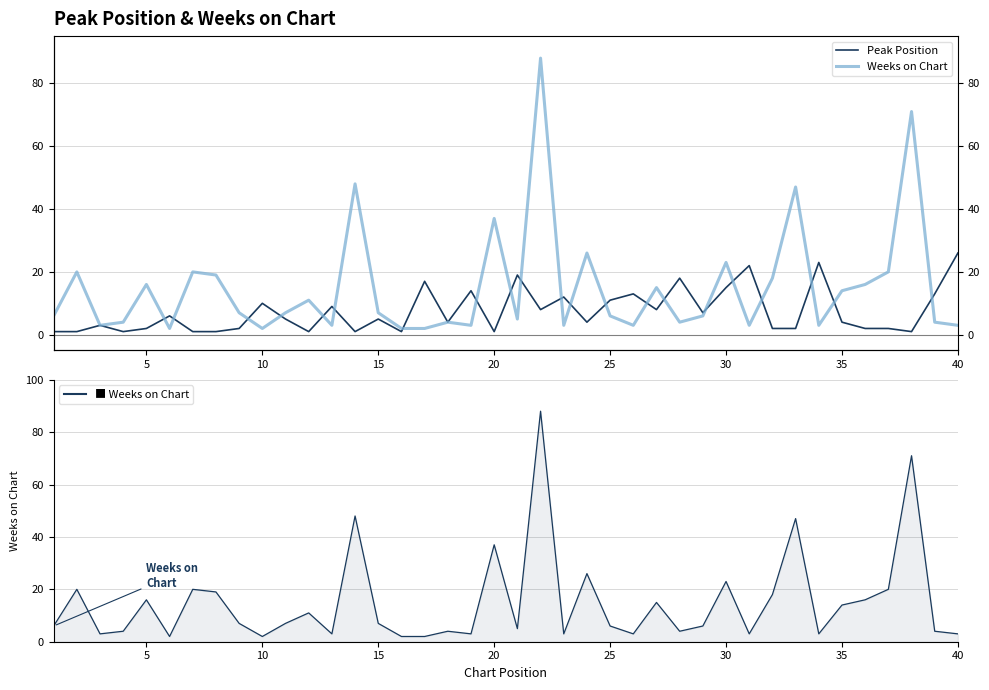

How many data points in Peak Position are less than 5?

20